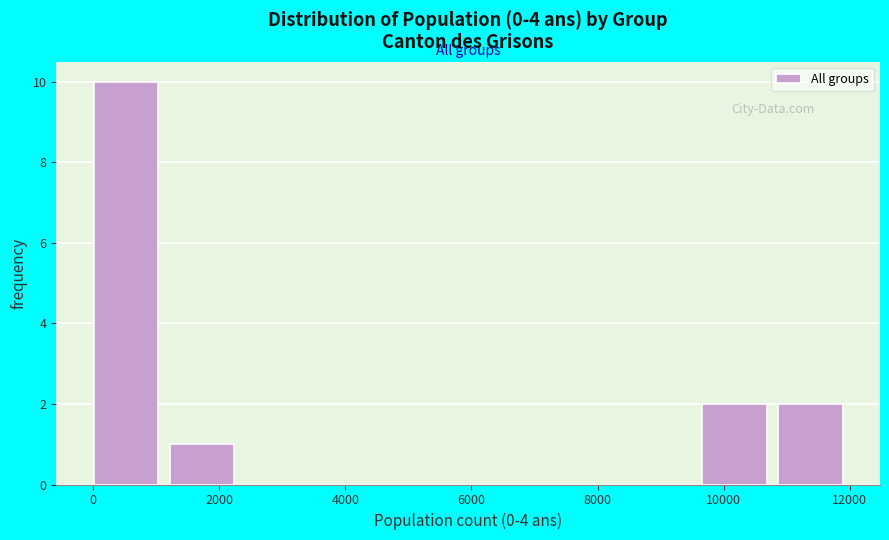

What is the height of the bar covering 10800 to 12000 on the x-axis? Neither the bar edges nor the heights are printed on the chart, so give them approximately, as read against the axes.

2